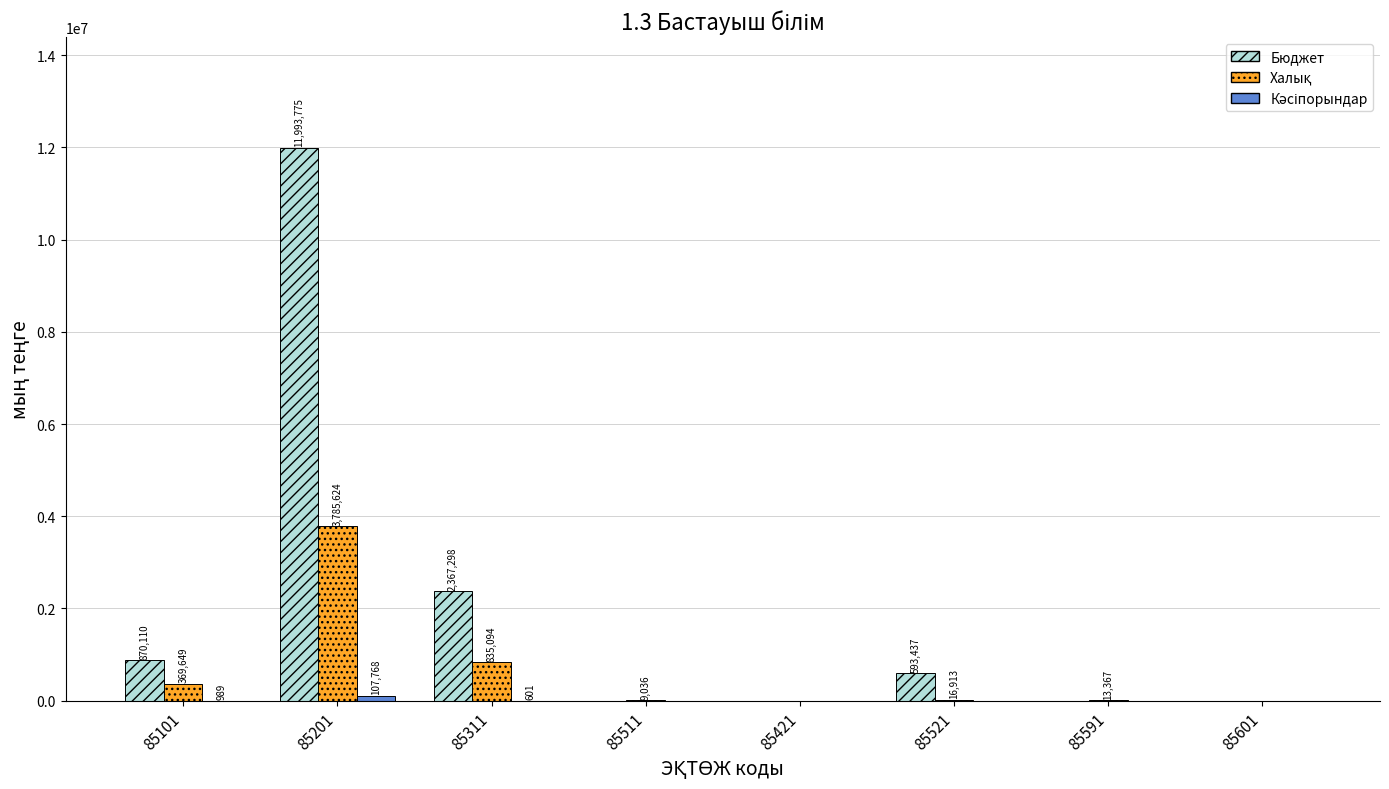

True or false: Бюджет has a value of -7650616 at 85511.

False